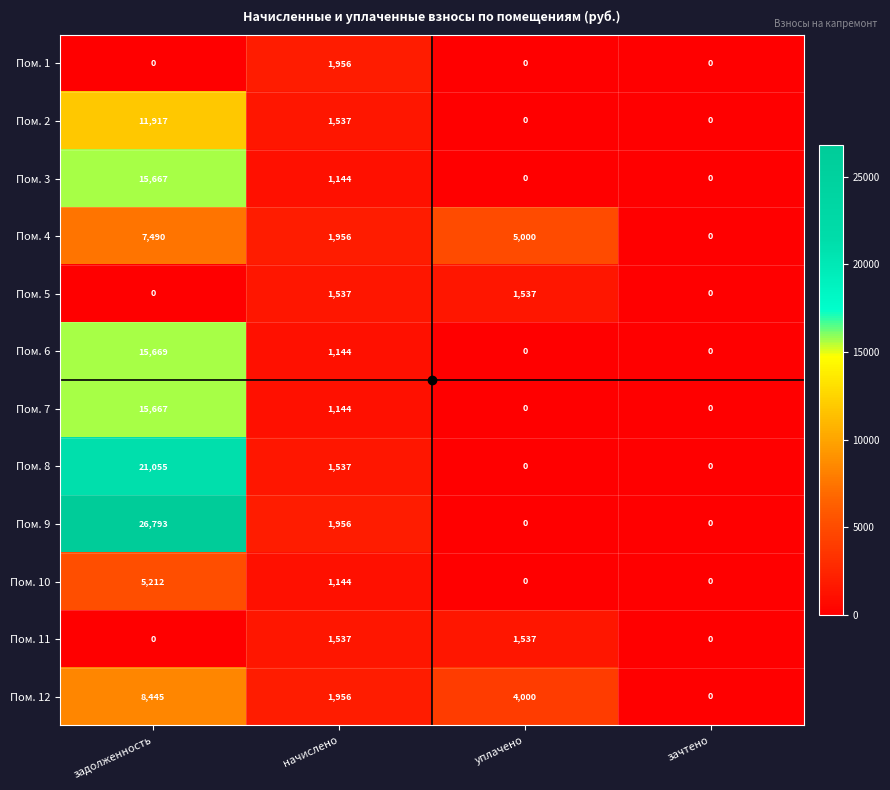

What is the difference between the second highest and minimum values in the Пом. 10 series?

1144